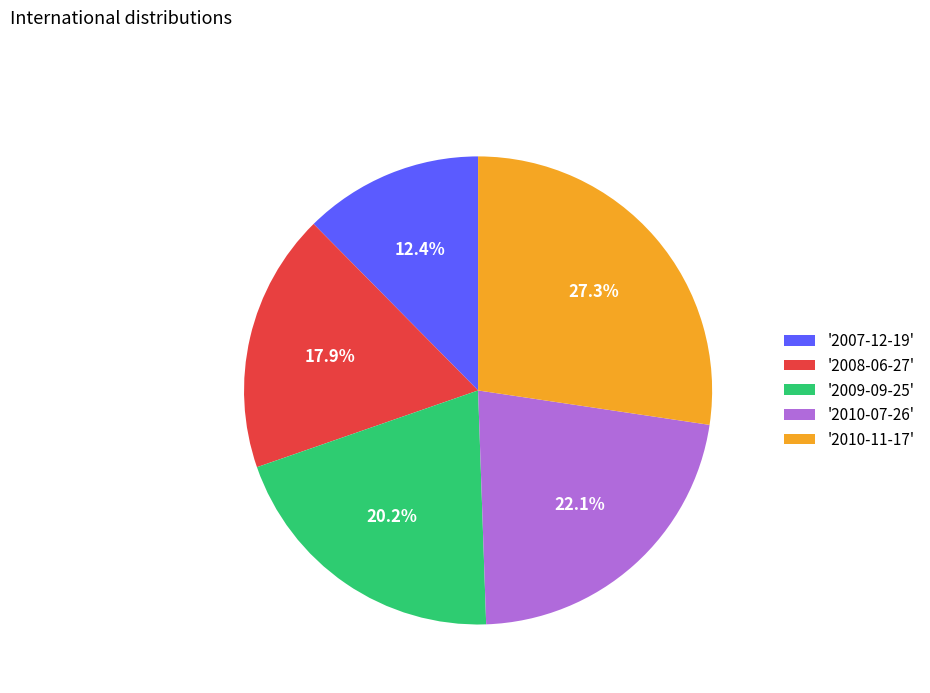

Approximately how many times larger is the value at '2010-07-26' compared to '2007-12-19'?

1.8